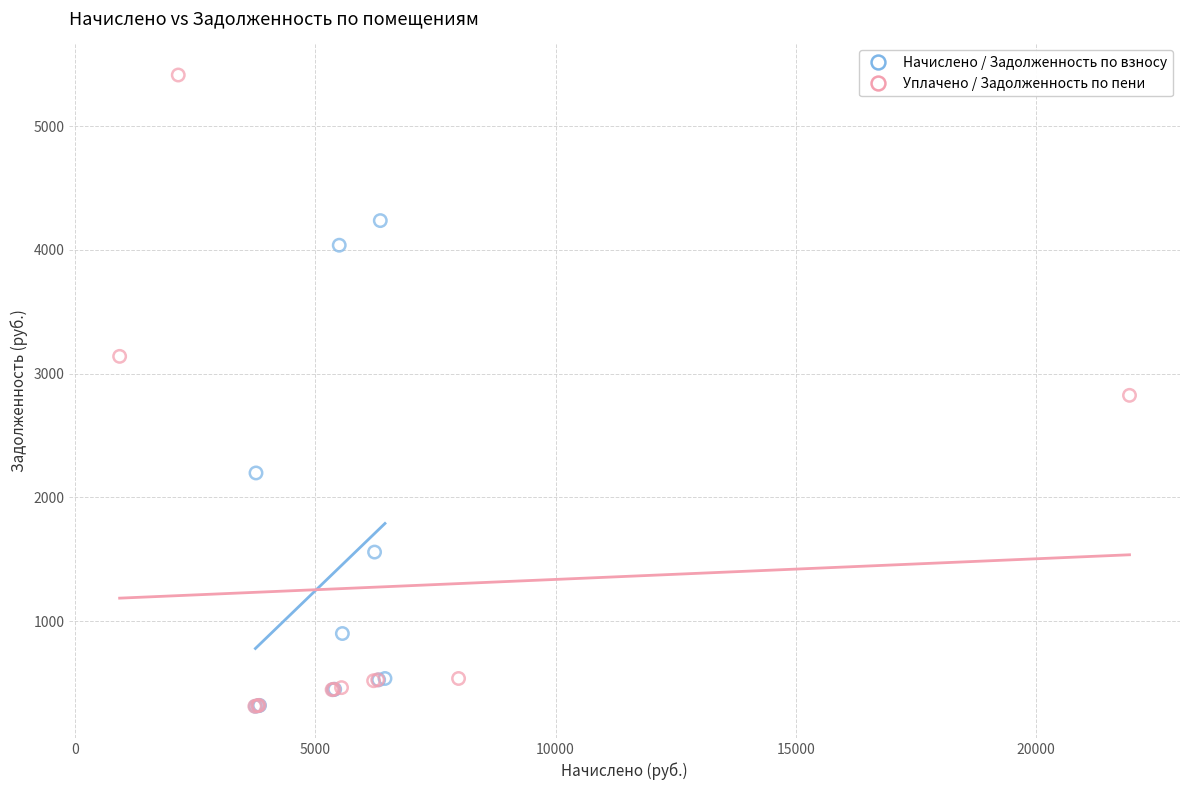

Which series has the largest Y range (max minus min)?

Уплачено / Задолженность по пени